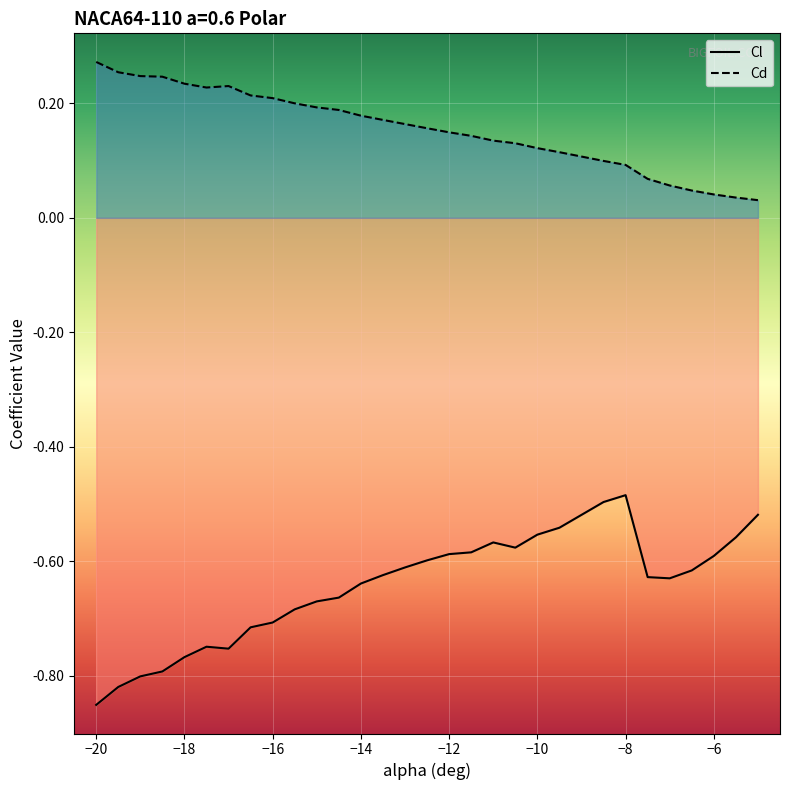

Rank the series by their average value, from highest to lowest.

Cd, Cl